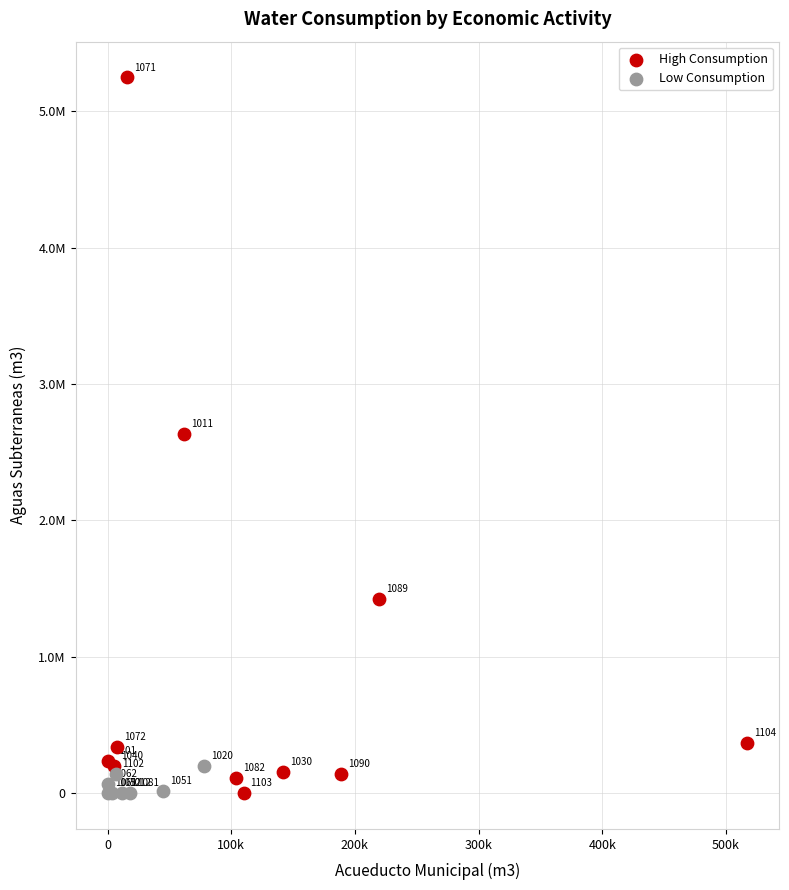

What are all the series names shown in the legend?

High Consumption, Low Consumption